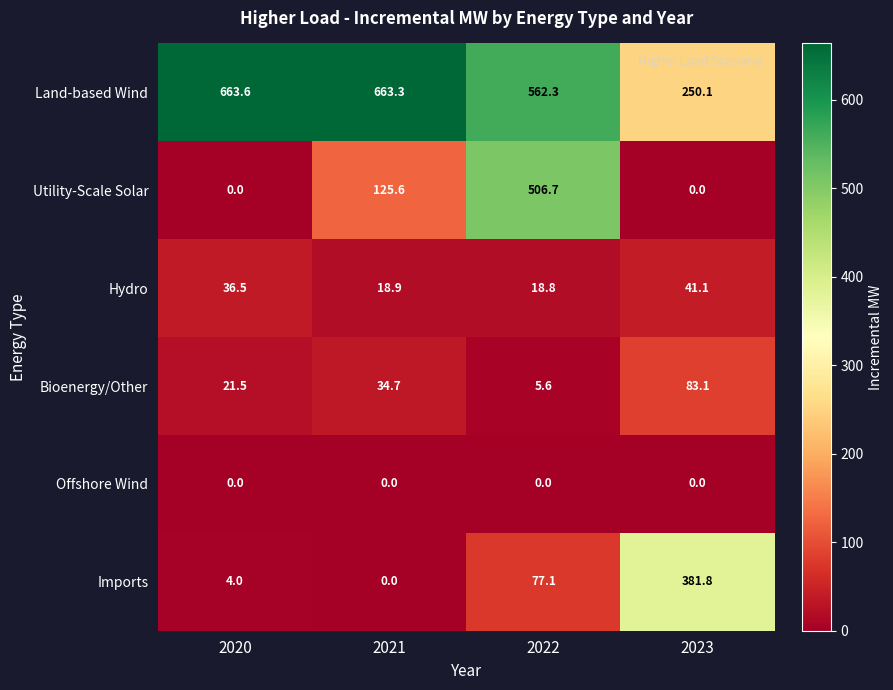

Which series has the largest range (max minus min)?

Utility-Scale Solar